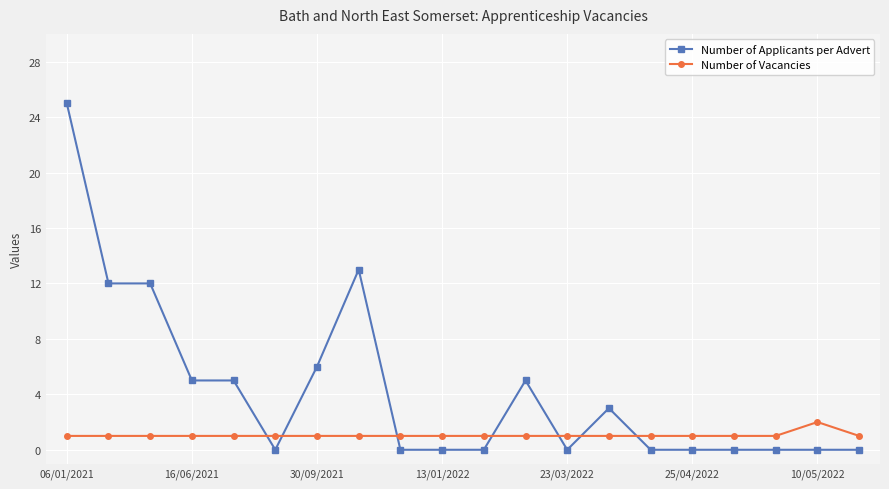

True or false: Number of Applicants per Advert and Number of Vacancies intersect in this chart.

True